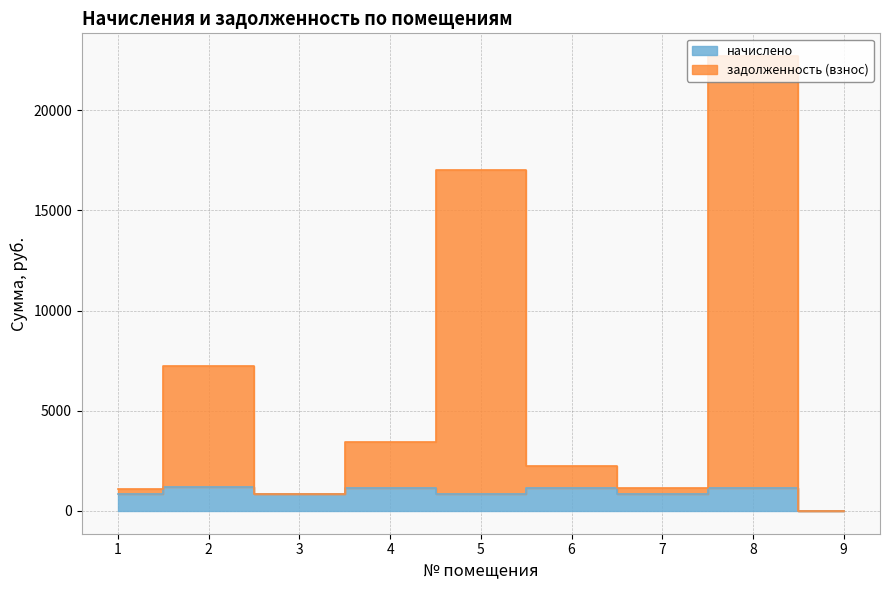

Does the chart display data point markers on the line(s)?

No